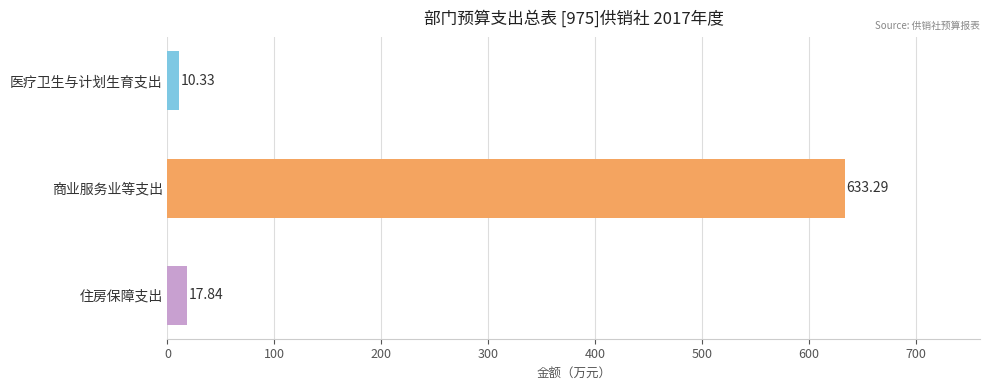

What is the maximum value shown in the chart?

633.3